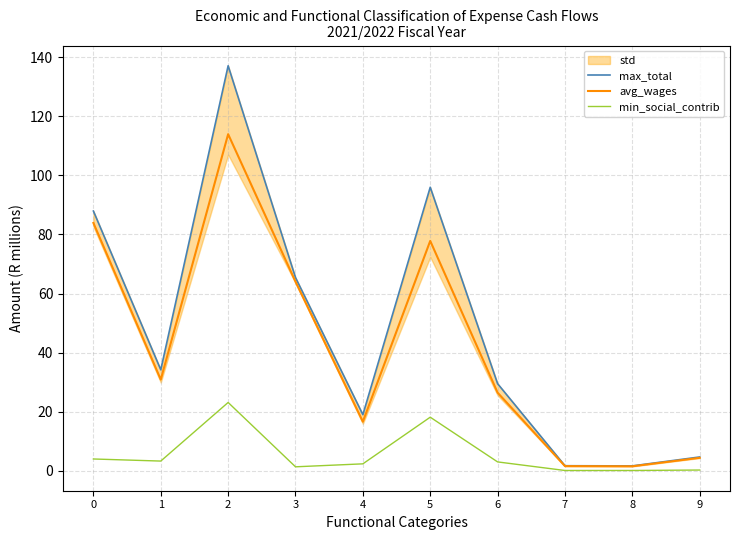

Reading left to right, what are all the values shown in this chart?

max_total: 0=87.9	1=34.2	2=137.0	3=65.4	4=19.0	5=95.9	6=29.5	7=1.7	8=1.7	9=4.7
avg_wages: 0=83.9	1=30.9	2=113.9	3=64.0	4=16.6	5=77.8	6=26.5	7=1.6	8=1.6	9=4.4
min_social_contrib: 0=4.0	1=3.3	2=23.1	3=1.4	4=2.4	5=18.2	6=3.0	7=0.1	8=0.1	9=0.3